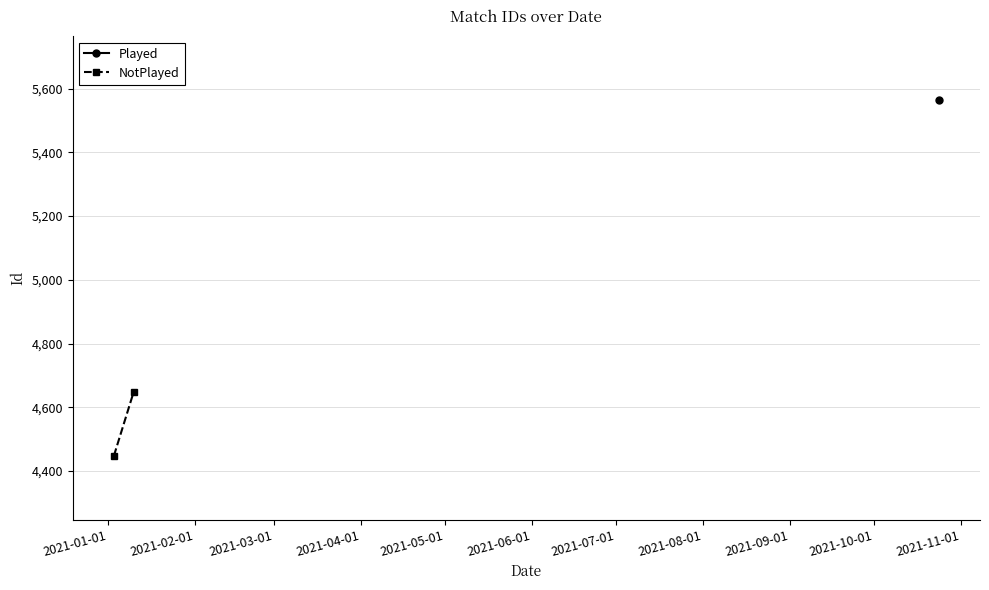

Between 2021-01-01 and 2021-02-01, which is larger?

2021-02-01